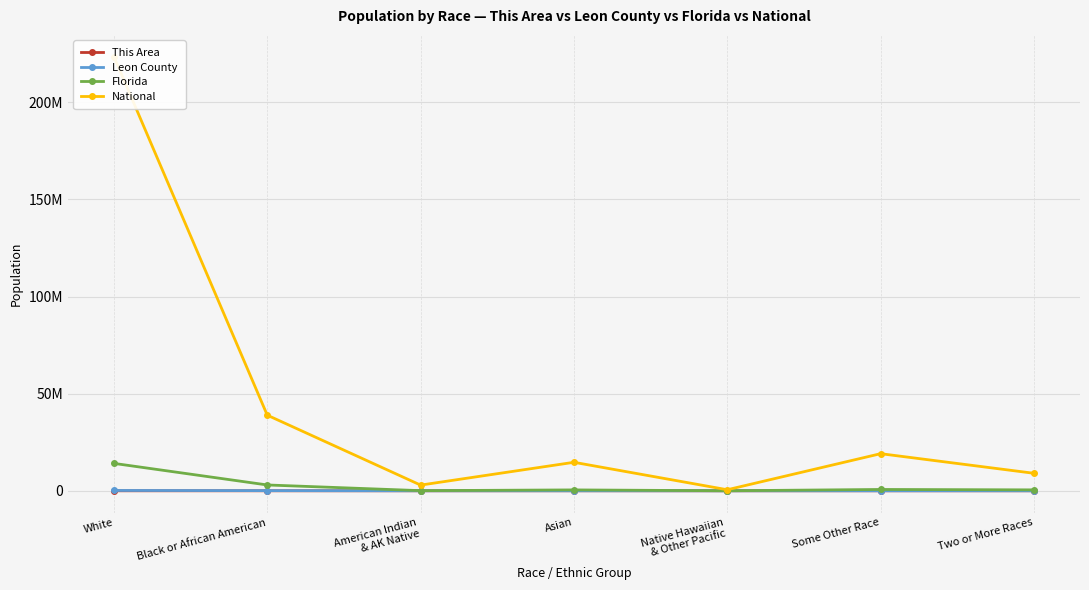

What is the sum of the Florida values at Two or More Races and Asian?

927398